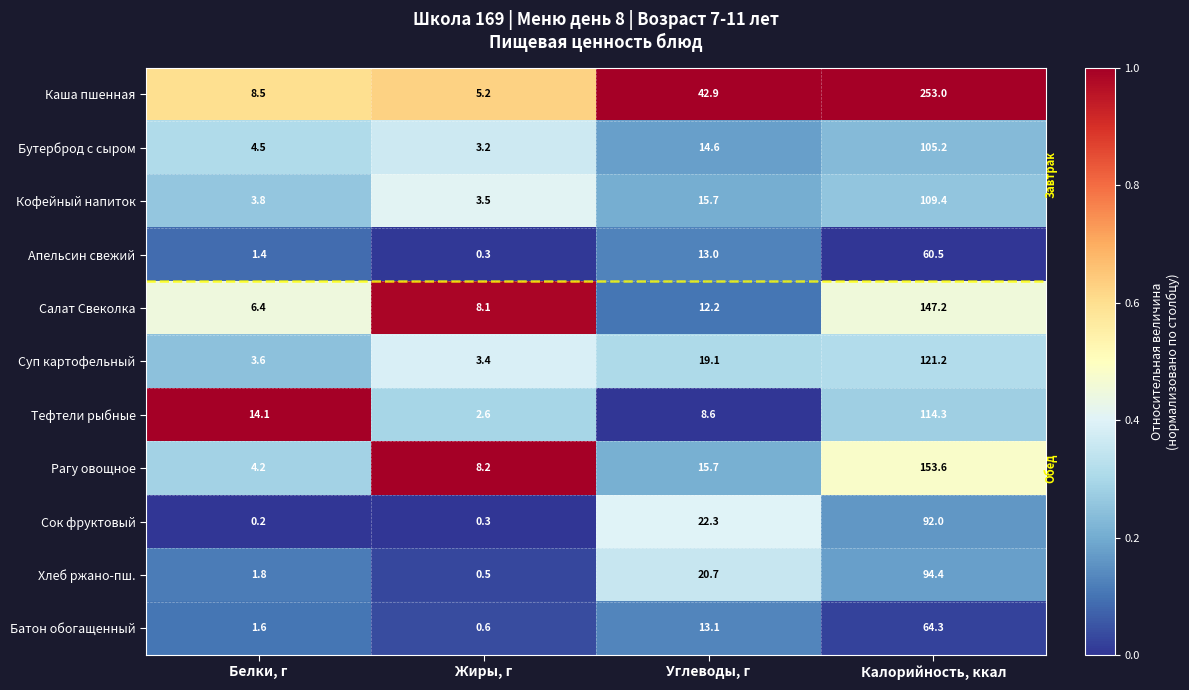

What is the difference between the maximum and minimum values in the Сок фруктовый series?

91.8